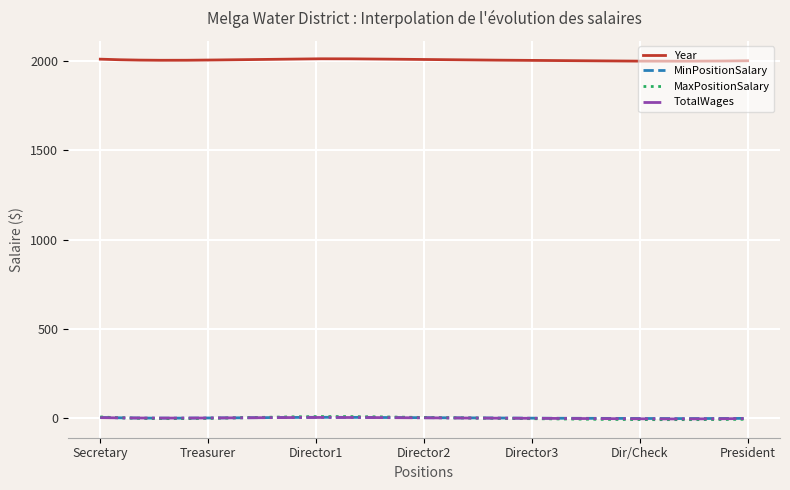

Which series has the widest spread of values?

MaxPositionSalary